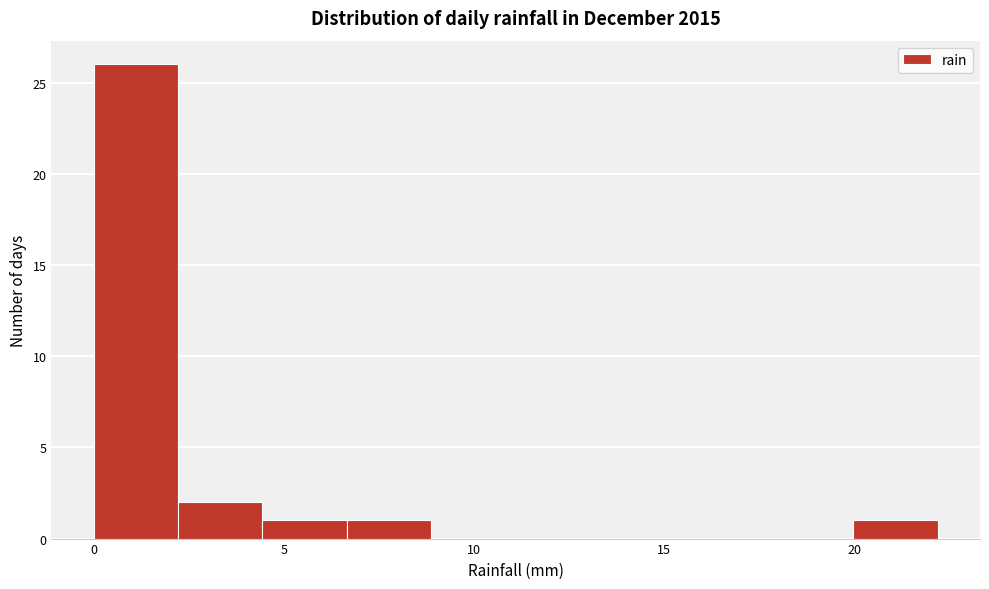

Over which range of the x-axis is the bar tallest?

0.0 to 2.0